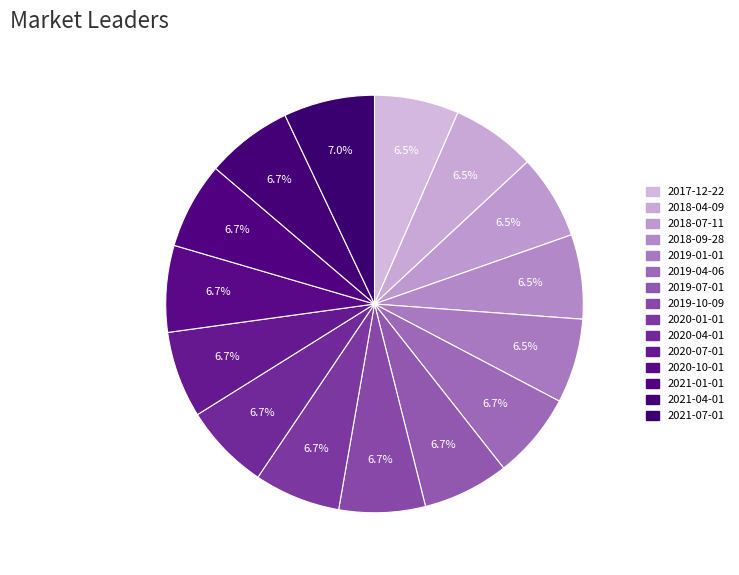

What is the change in value from 2018-09-28 to 2019-10-09?

+5